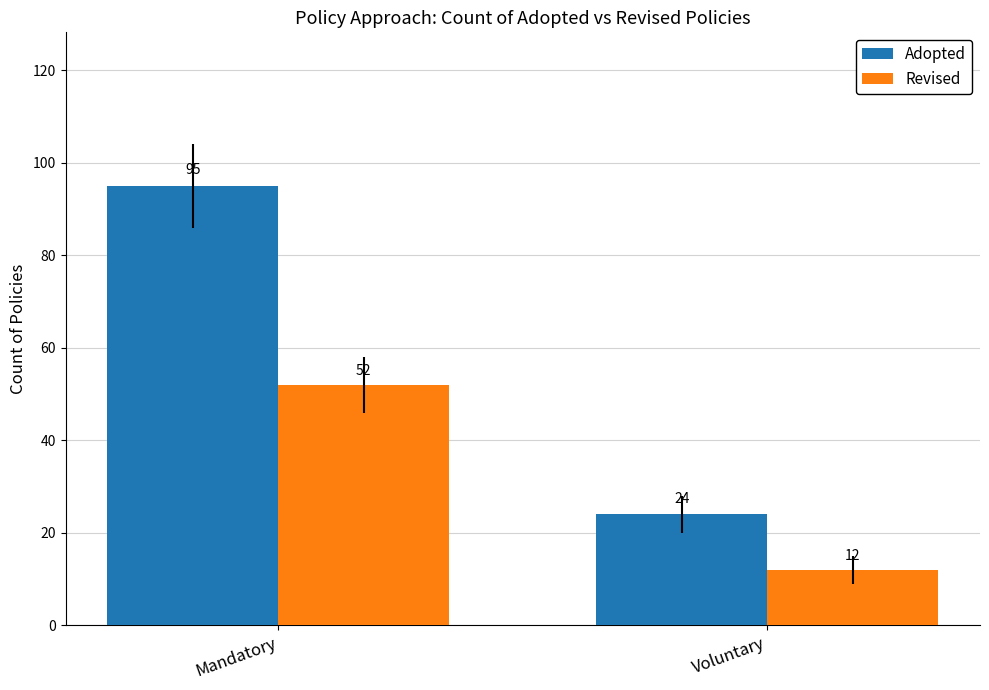

Is the value of Adopted at Mandatory greater than the value of Revised at Mandatory?

Yes